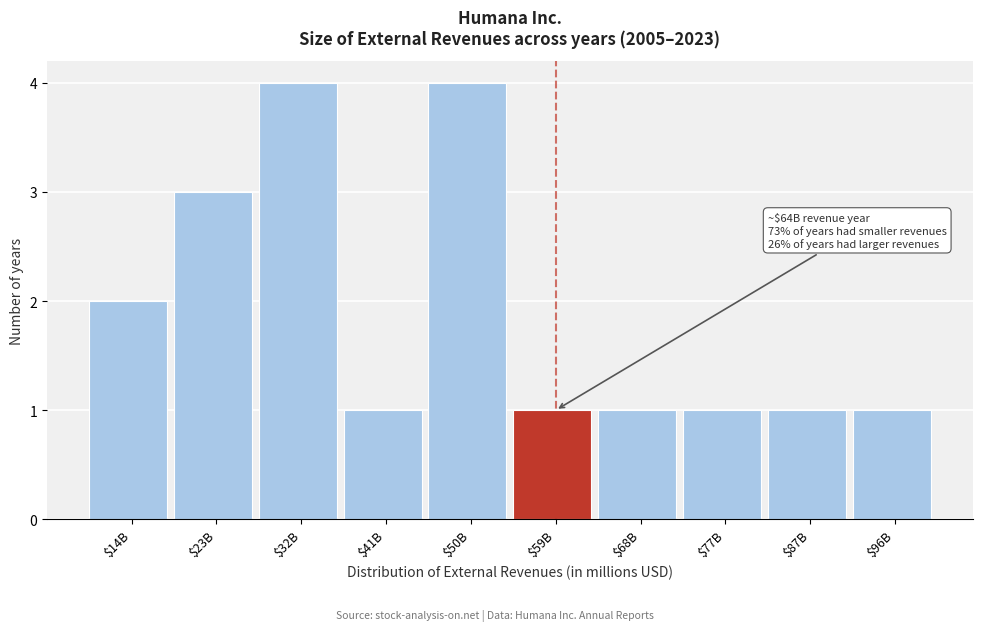

Reading right to left, transcribe all the data shown in this chart.

1	1	1	1	1	4	1	4	3	2